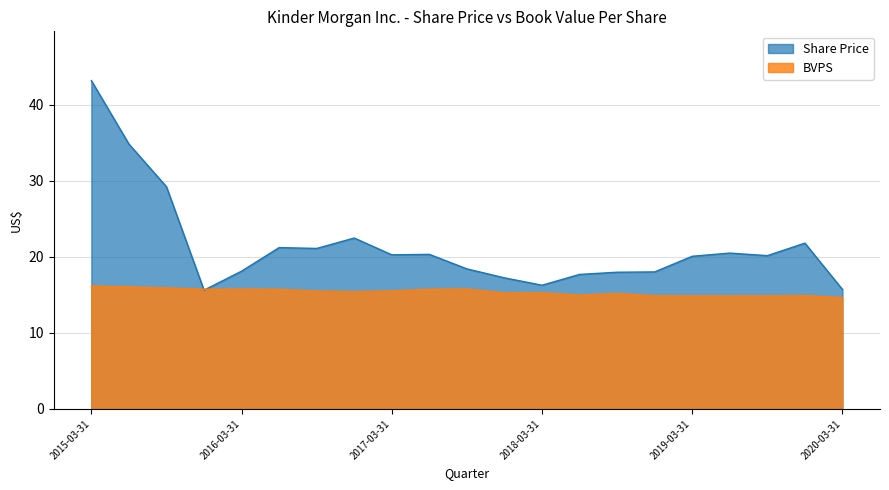

What is the difference between the maximum and minimum values in the Share Price series?

27.6